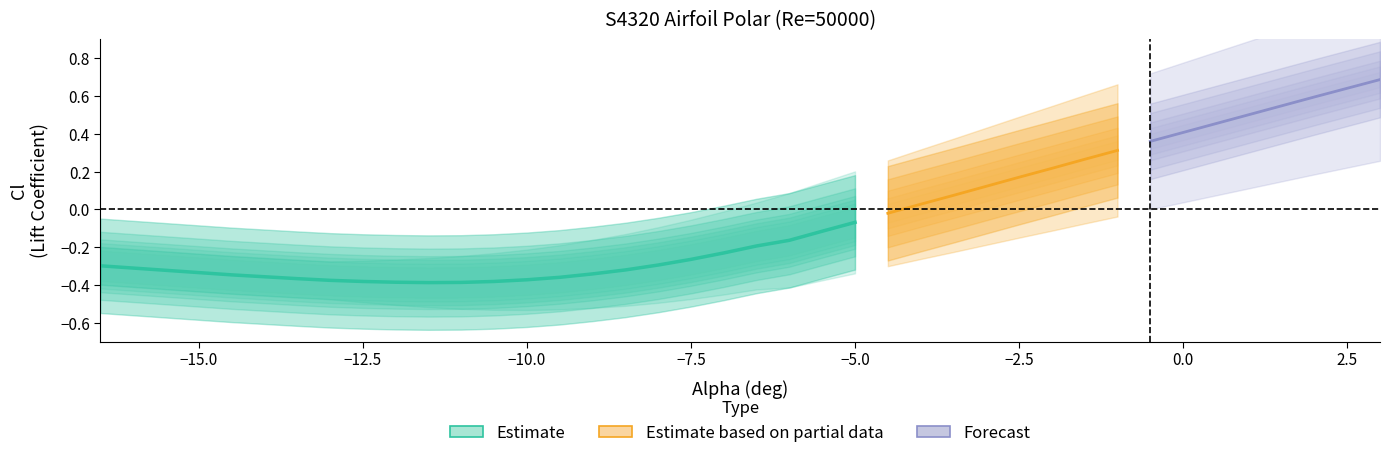

What is the smallest value displayed?

-0.5